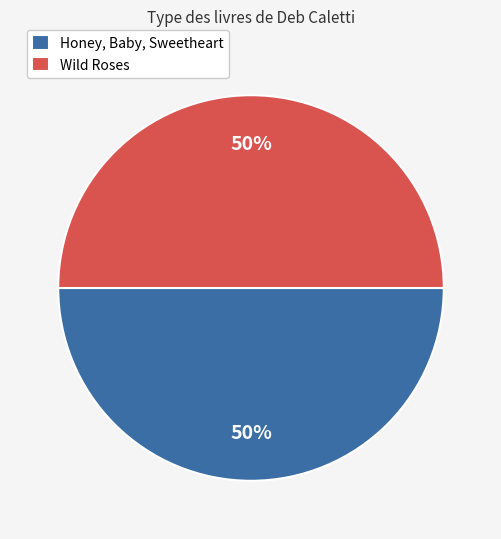

Count the number of slices in the pie.

2